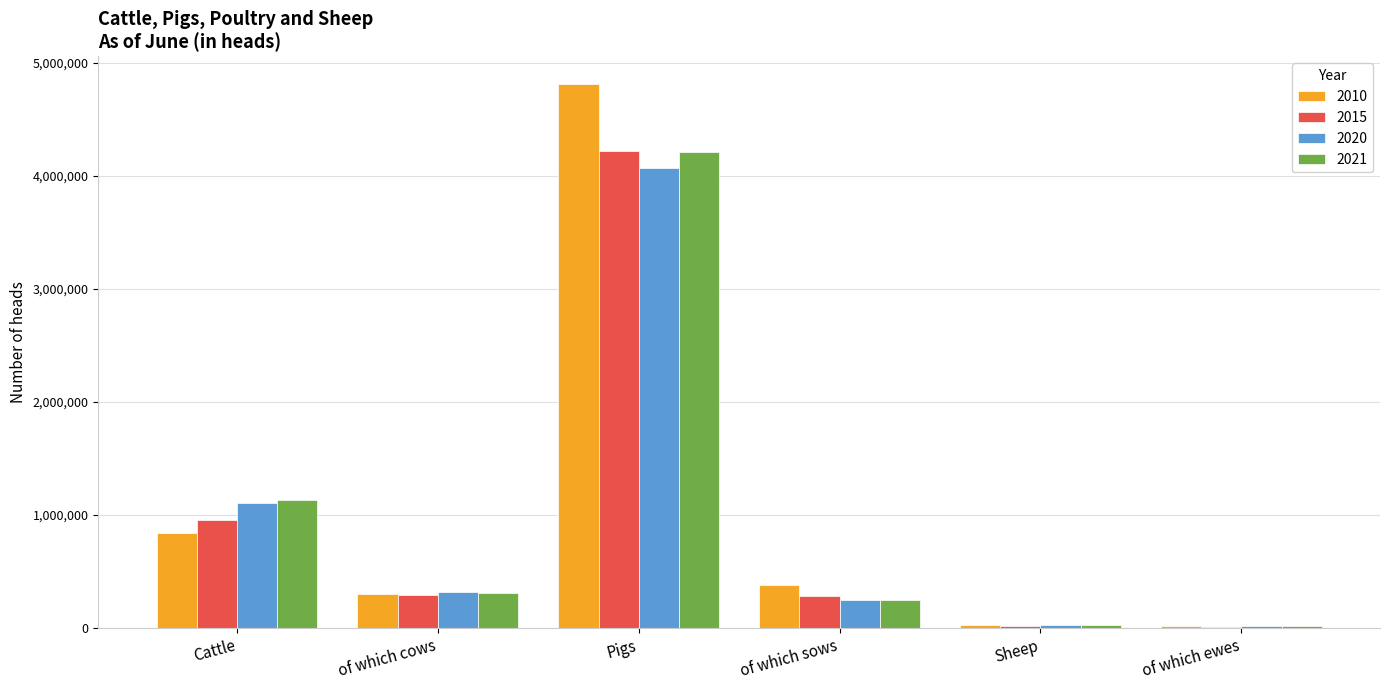

Which category has the highest value across all series?

Pigs